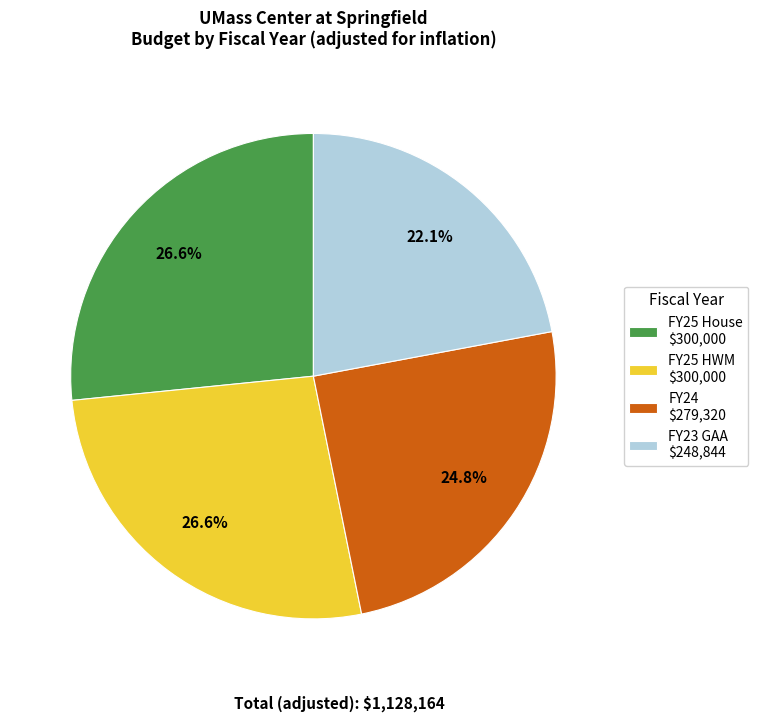

Is FY25 HWM the majority of the pie?

No